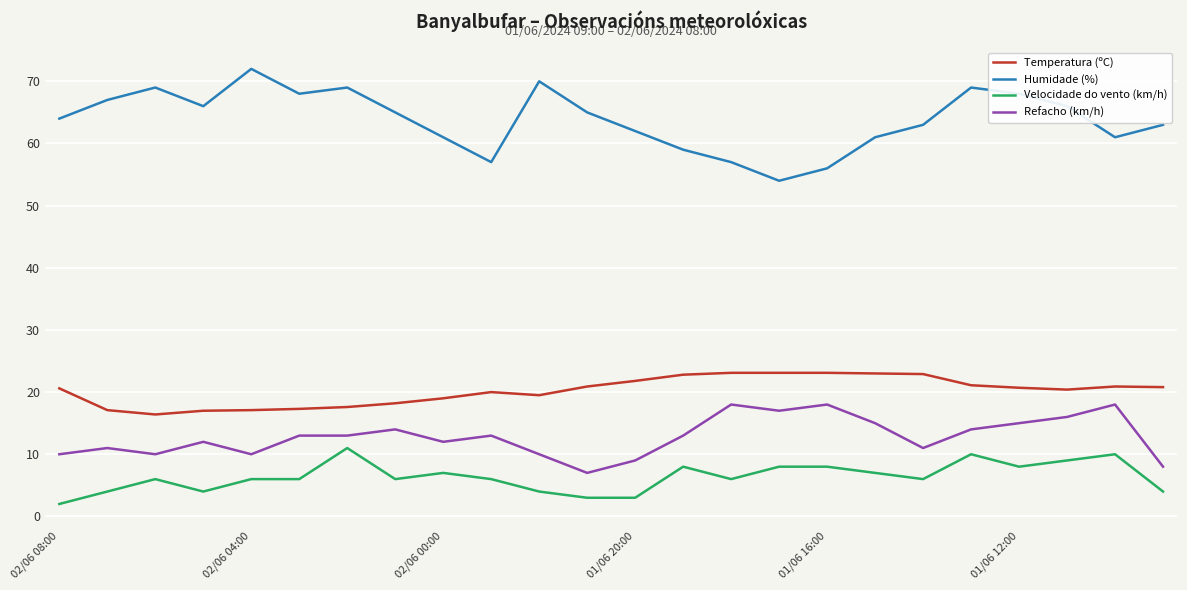

True or false: Velocidade do vento (km/h) and Temperatura (ºC) intersect in this chart.

False